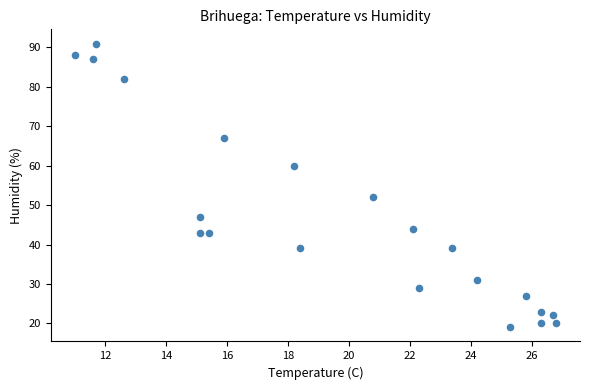

What is the range of Y values (max minus min)?

72